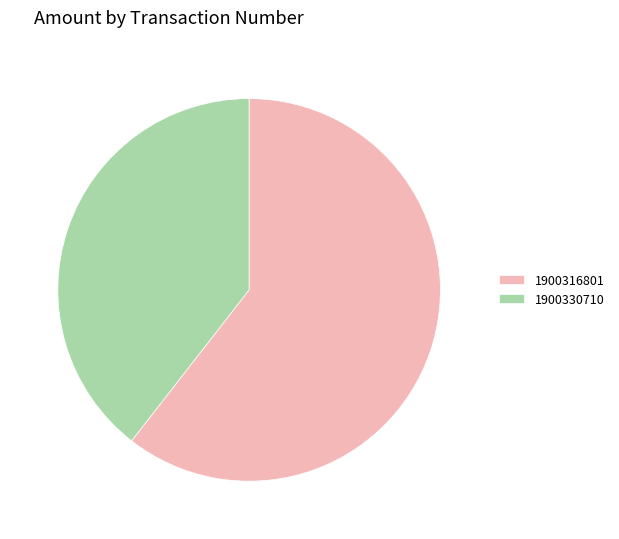

Between 1900330710 and 1900316801, which is larger?

1900316801